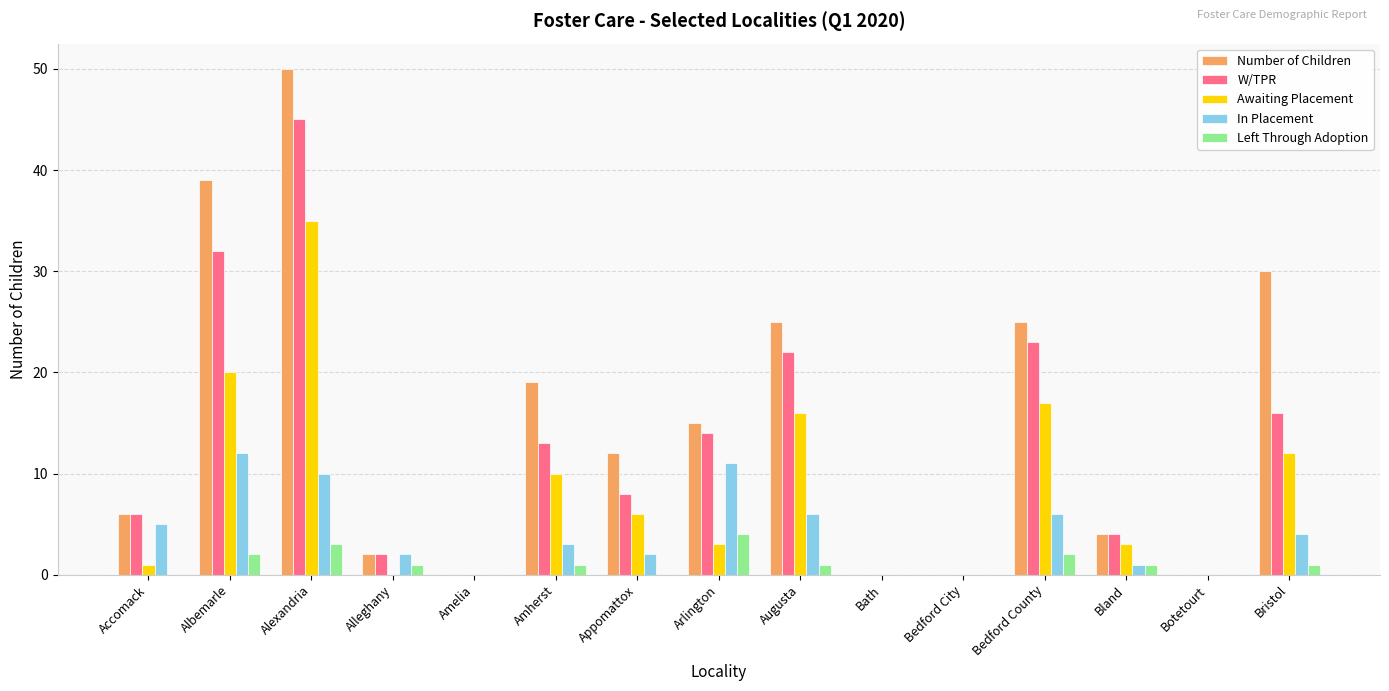

The In Placement series shows 5 at Accomack. True or false?

True